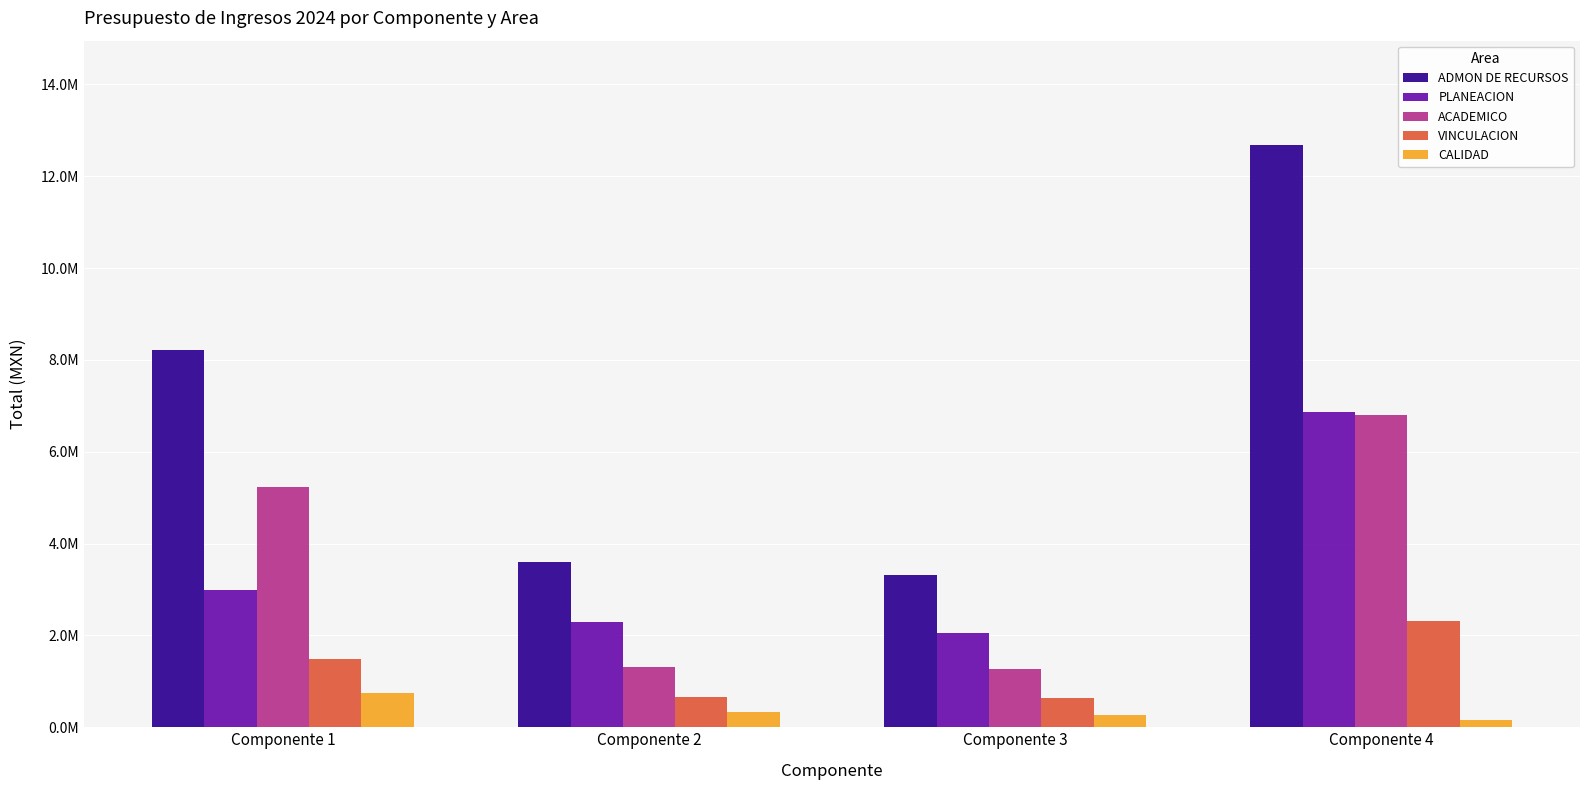

What is the spread (max minus min) of values at Componente 4?

12519636.0